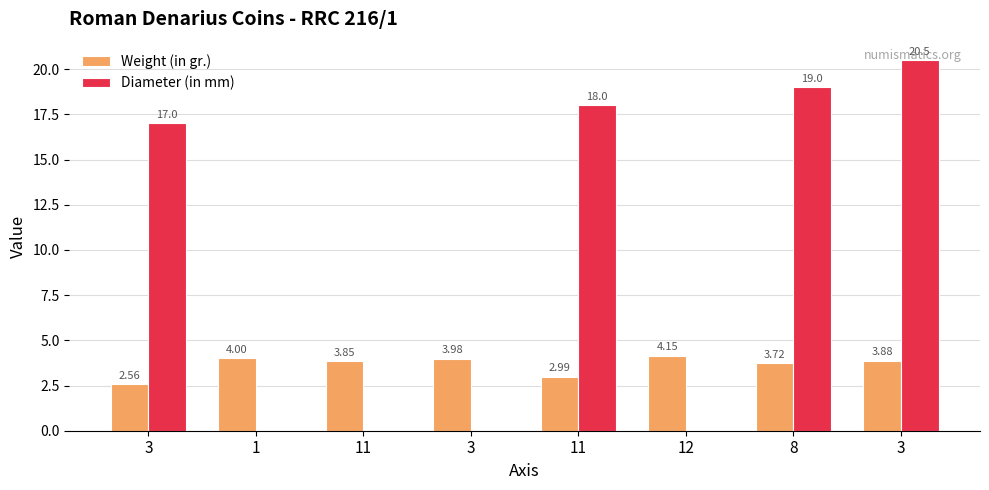

Which has a higher value, 12 or 11?

12